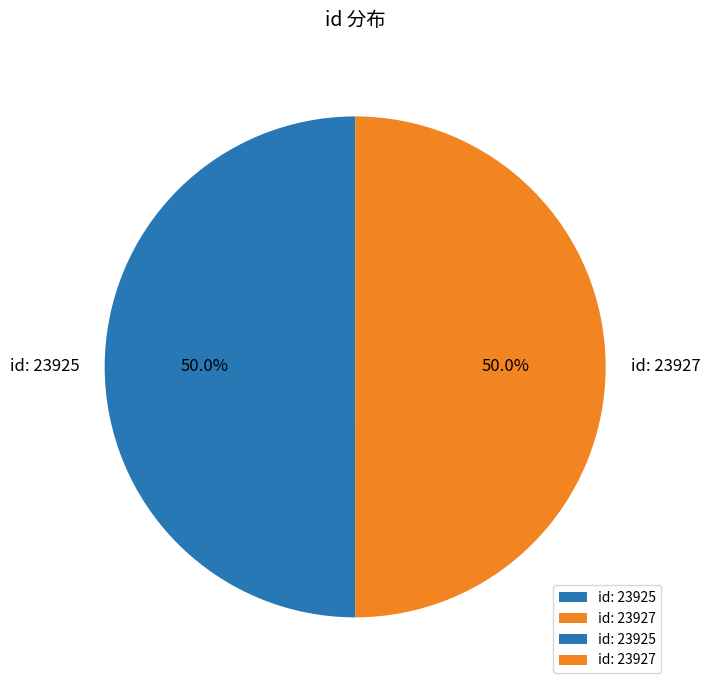

Do id: 23925 and id: 23927 together represent more than half of the pie?

Yes